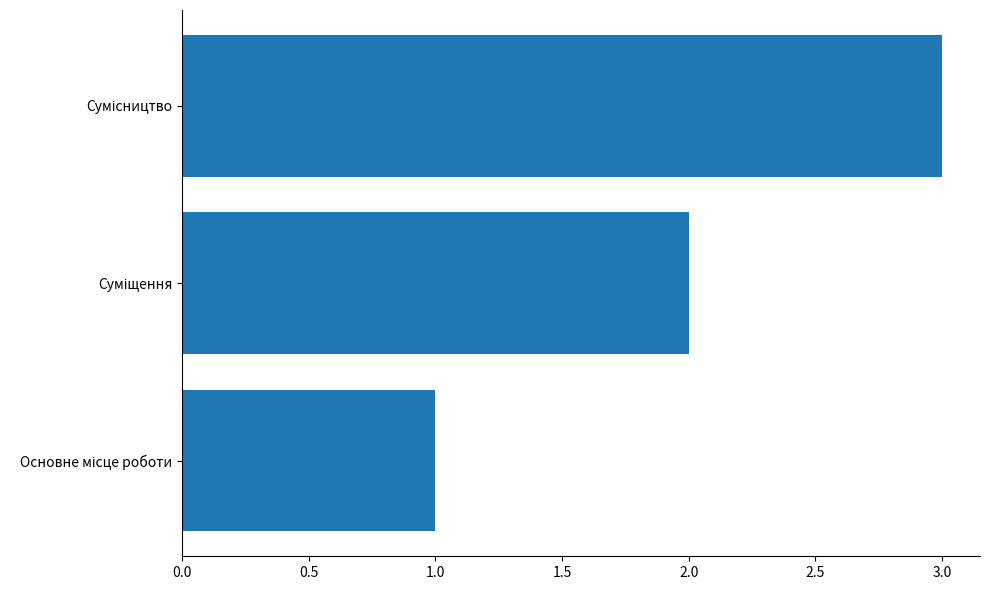

How many bars are there in total?

3